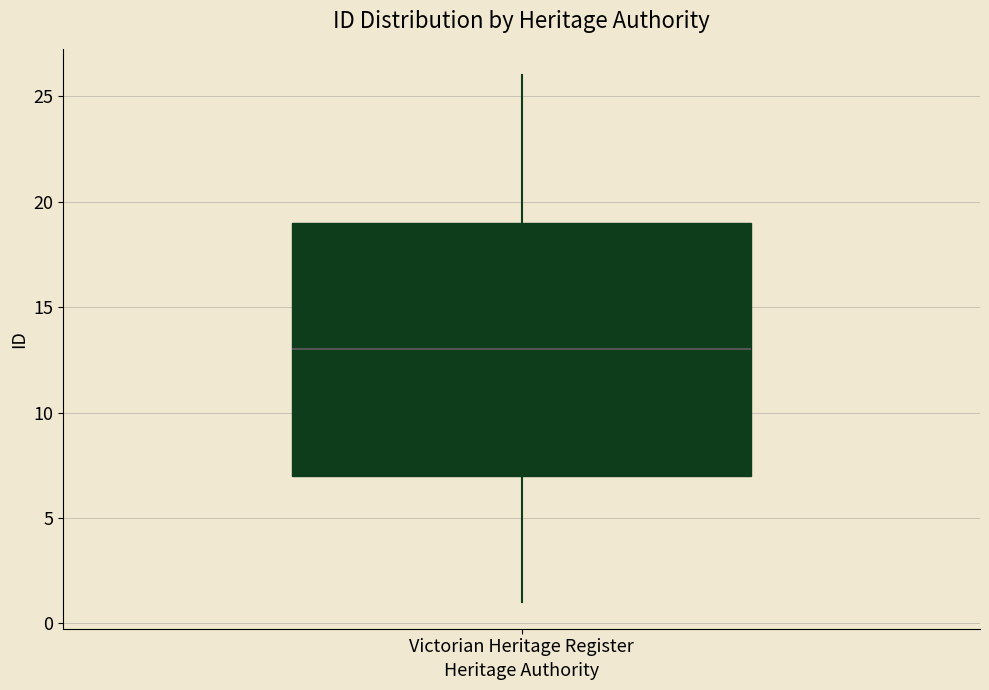

Read this box plot against the y-axis: the position of the median line, the range covered by the box, and the ends of both whiskers. The values are not printed on the chart, so give them approximately, as read against the axis.

median 13, box 7 to 19, whiskers 1 to 26